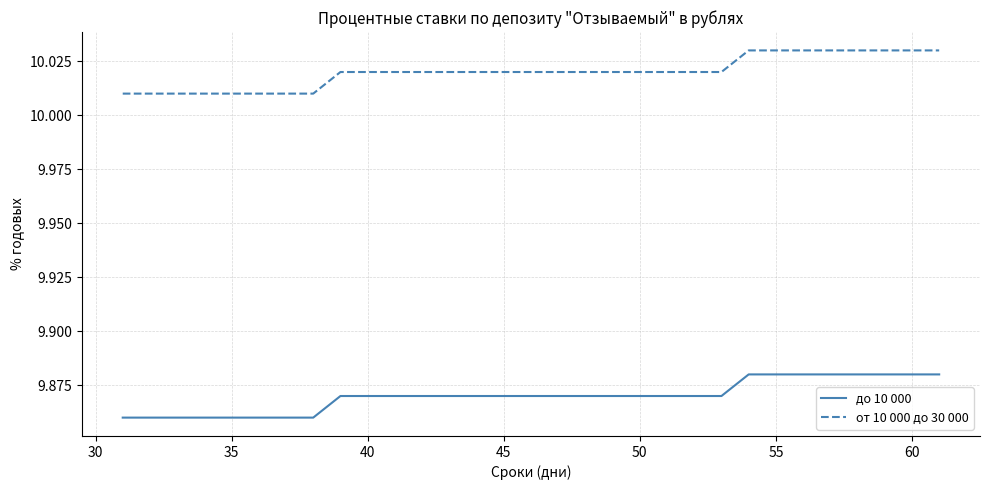

Rank the series by their average value, from highest to lowest.

от 10 000 до 30 000, до 10 000